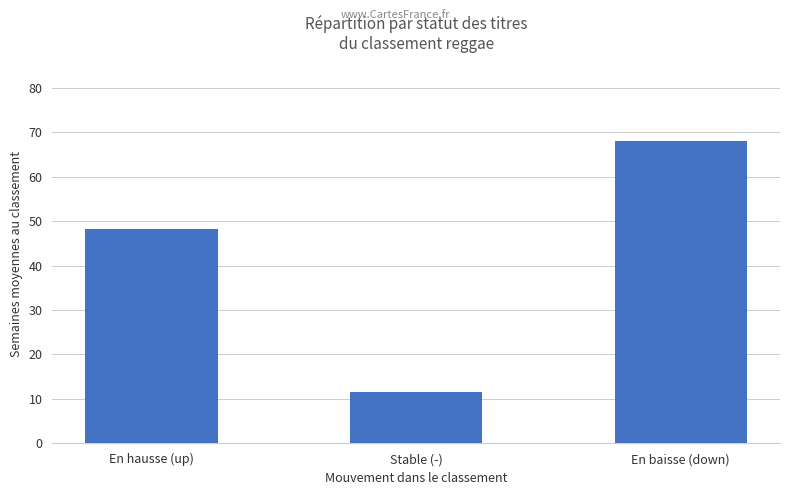

What is the greatest value displayed?

68.0